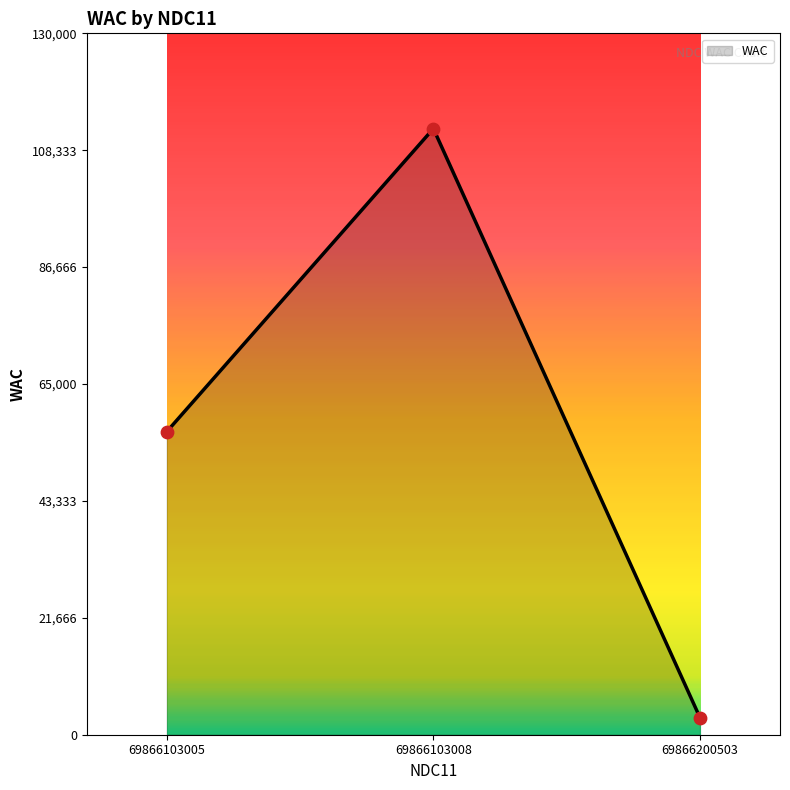

Which has a higher value, 69866103008 or 69866103005?

69866103008